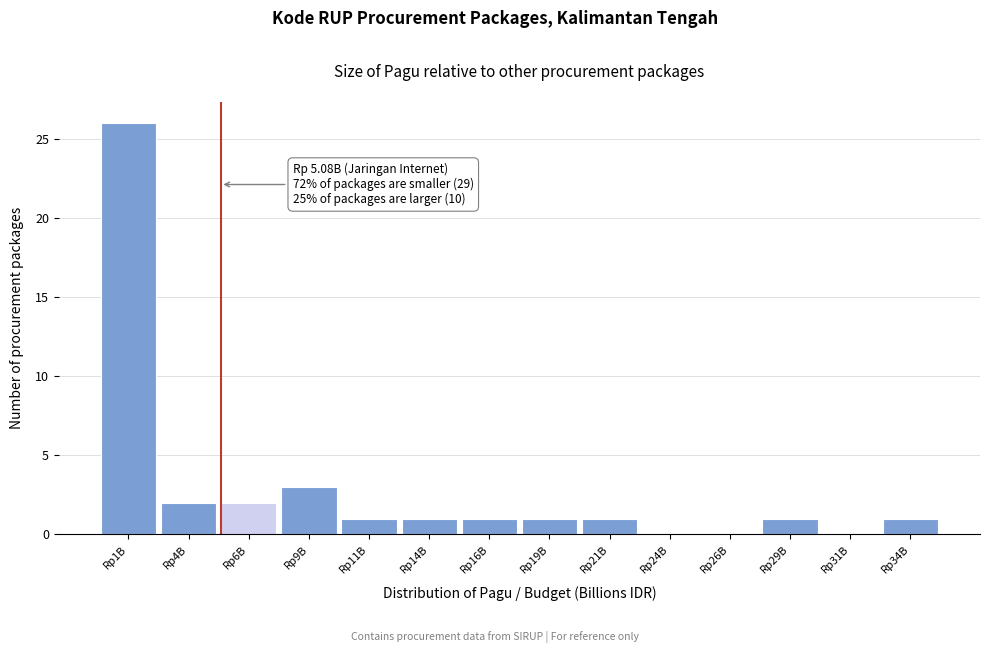

Reading left to right, transcribe all the data shown in this chart.

Rp1B=26	Rp4B=2	Rp6B=2	Rp9B=3	Rp11B=1	Rp14B=1	Rp16B=1	Rp19B=1	Rp21B=1	Rp24B=0	Rp26B=0	Rp29B=1	Rp31B=0	Rp34B=1